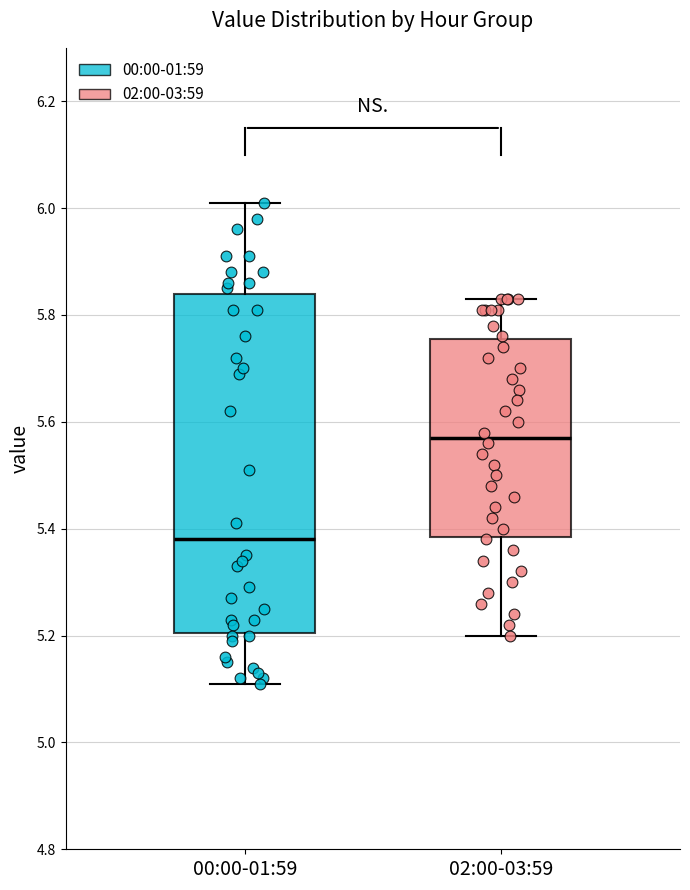

Which box's median line is the lowest?

00:00-01:59